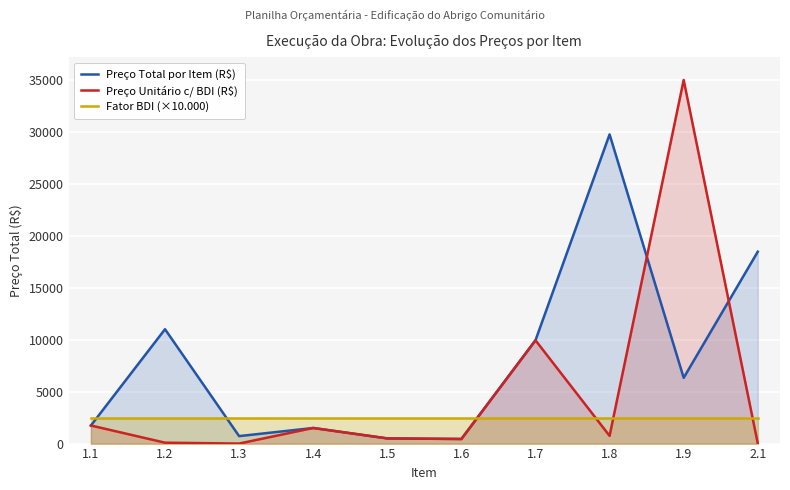

True or false: Preço Total por Item (R$) has a value of 9942.3 at 1.7.

True